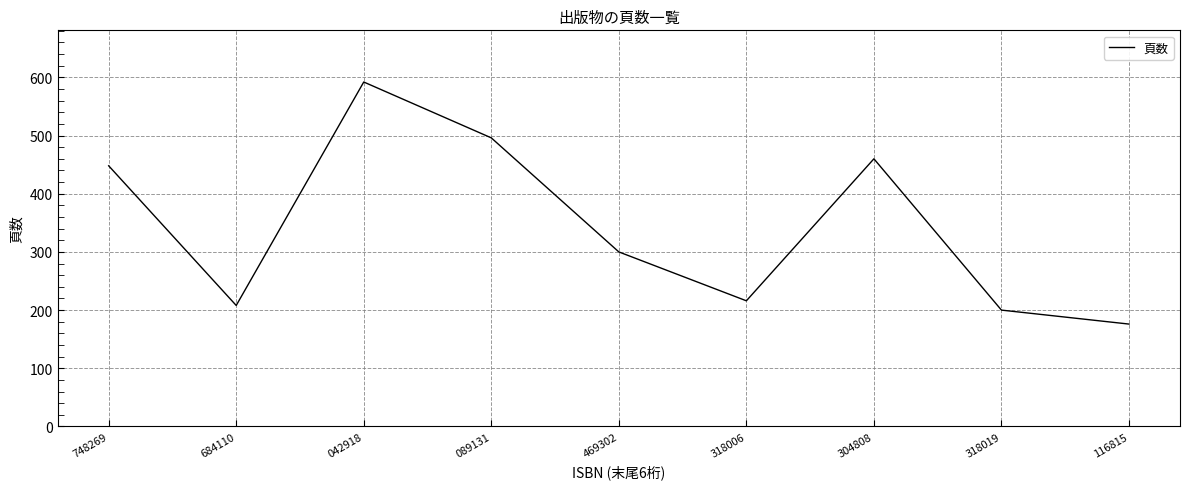

What is the sum of all values?

3096